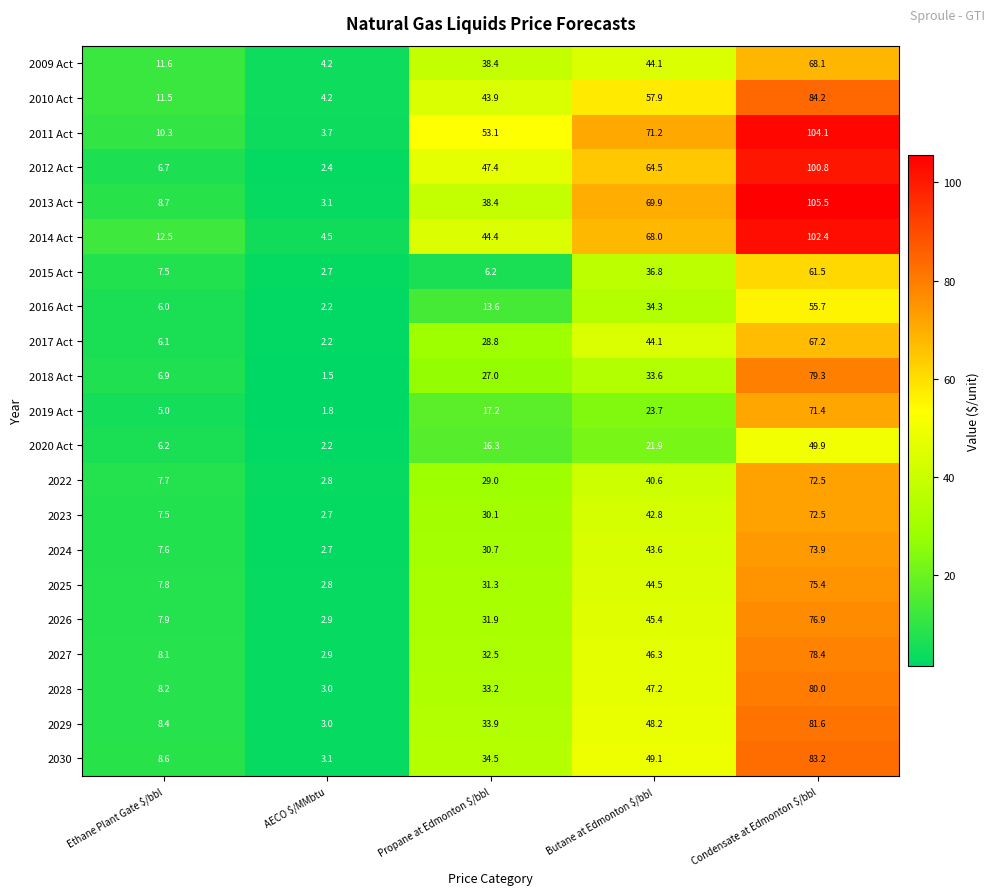

Which category has the lowest value in the 2013 Act series?

AECO $/MMbtu